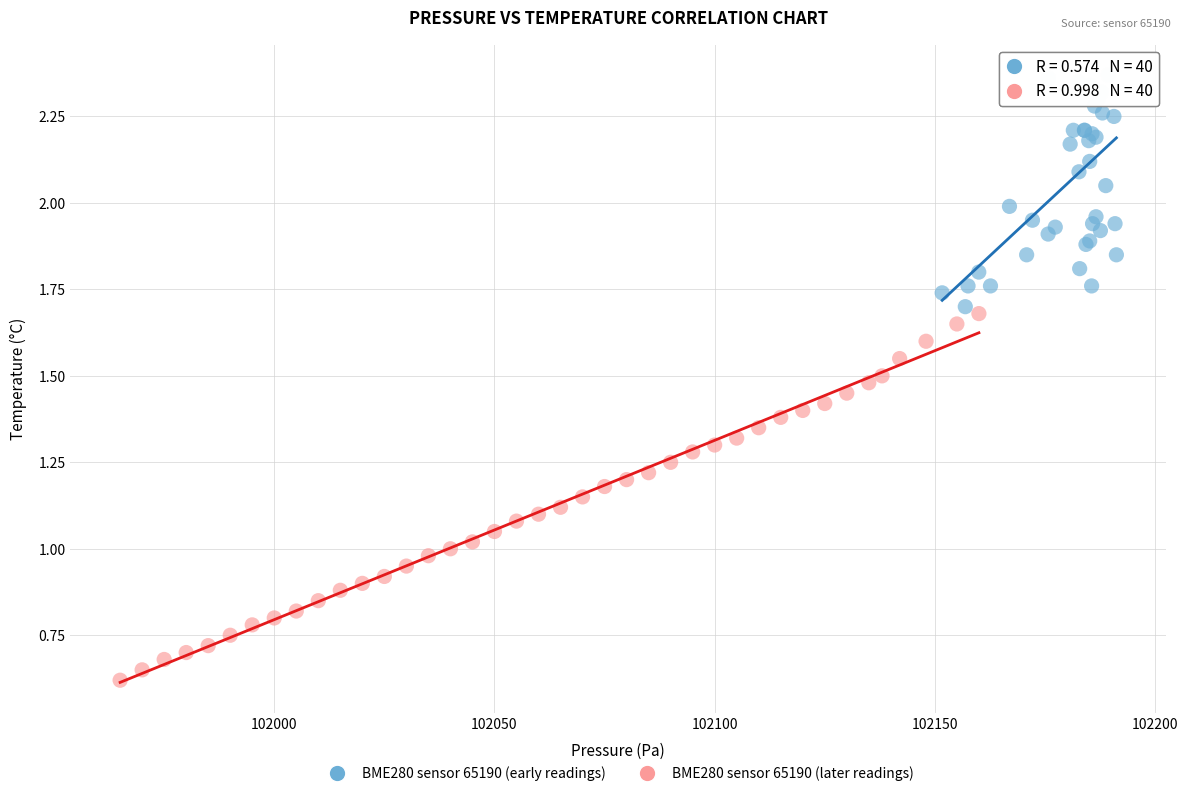

Which series contains the lowest Y value?

BME280 sensor 65190 (later readings)